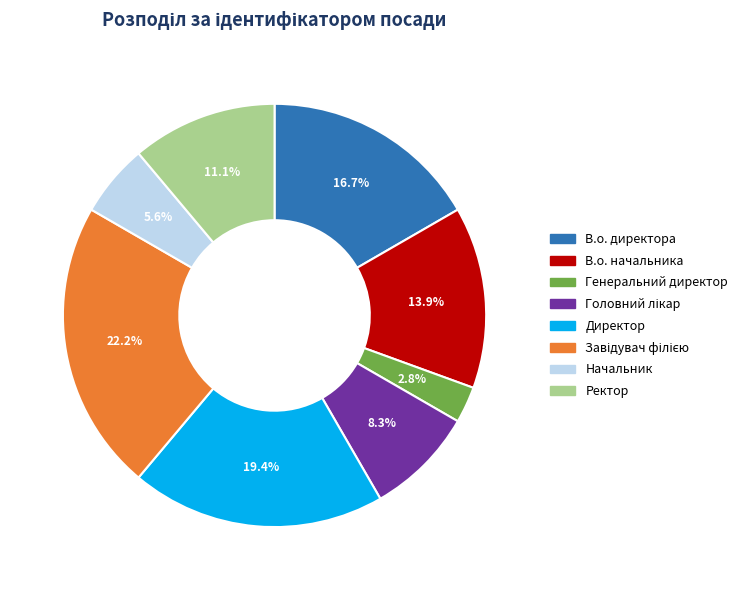

Which slice is the smallest?

Генеральний директор